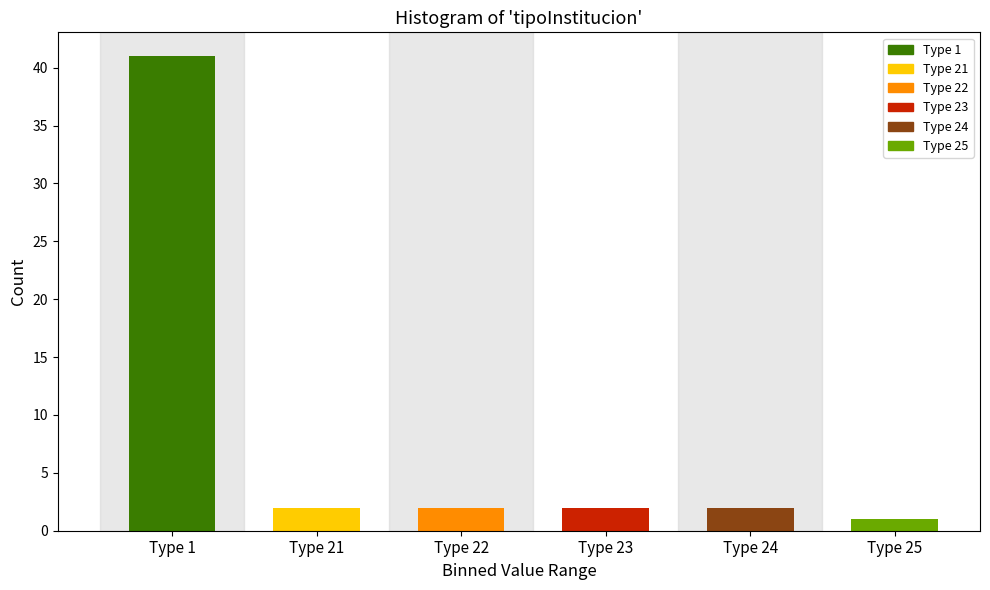

Reading left to right, what are all the values shown in this chart?

41	2	2	2	2	1